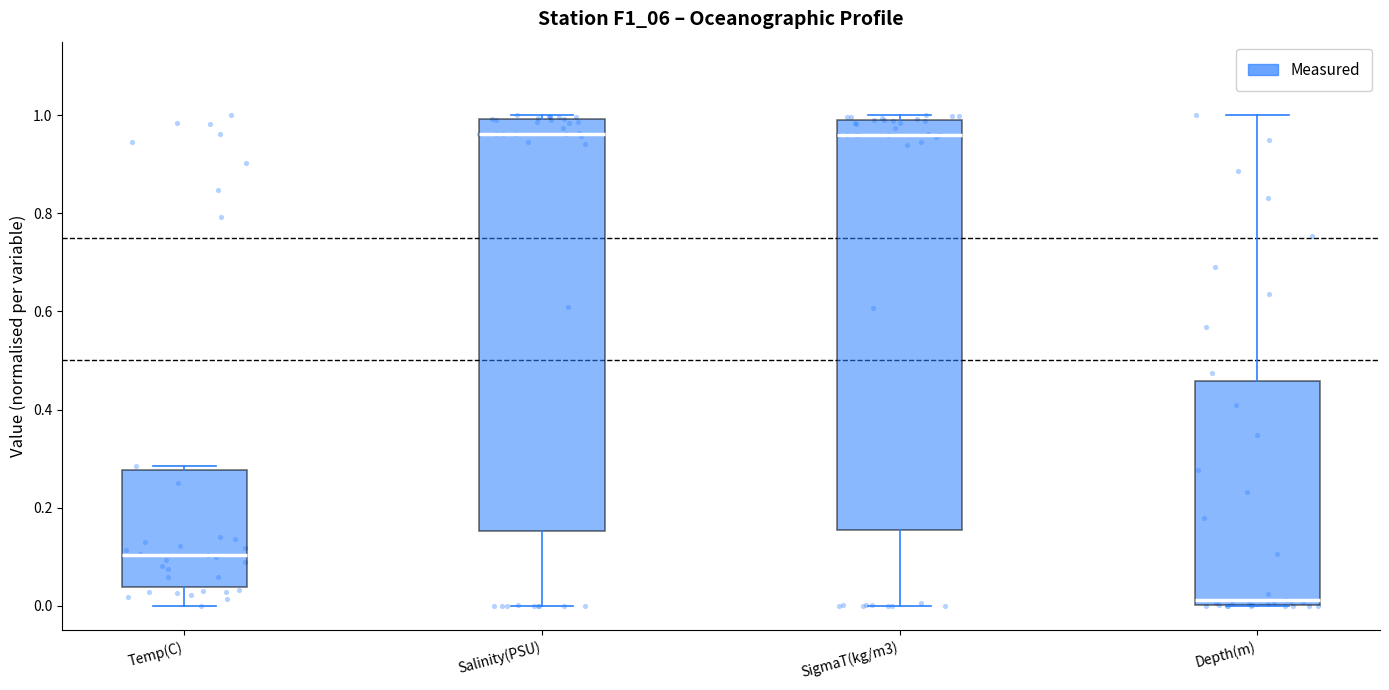

Reading left to right, read every box against the y-axis: the position of its median line, the range the box covers, and the ends of its whiskers. The values are not printed on the chart, so give them approximately, as read against the axis.

Temp(C): median 0.10, box 0.04 to 0.28, whiskers 0.00 to 0.28 (just above the box's upper edge)
Salinity(PSU): median 0.96, box 0.16 to 1.00, whiskers 0.00 to 1.00 (just above the box's upper edge)
SigmaT(kg/m3): median 0.96, box 0.16 to 0.98, whiskers 0.00 to 1.00
Depth(m): median 0.02, box 0.00 to 0.46, whiskers 0.00 to 1.00